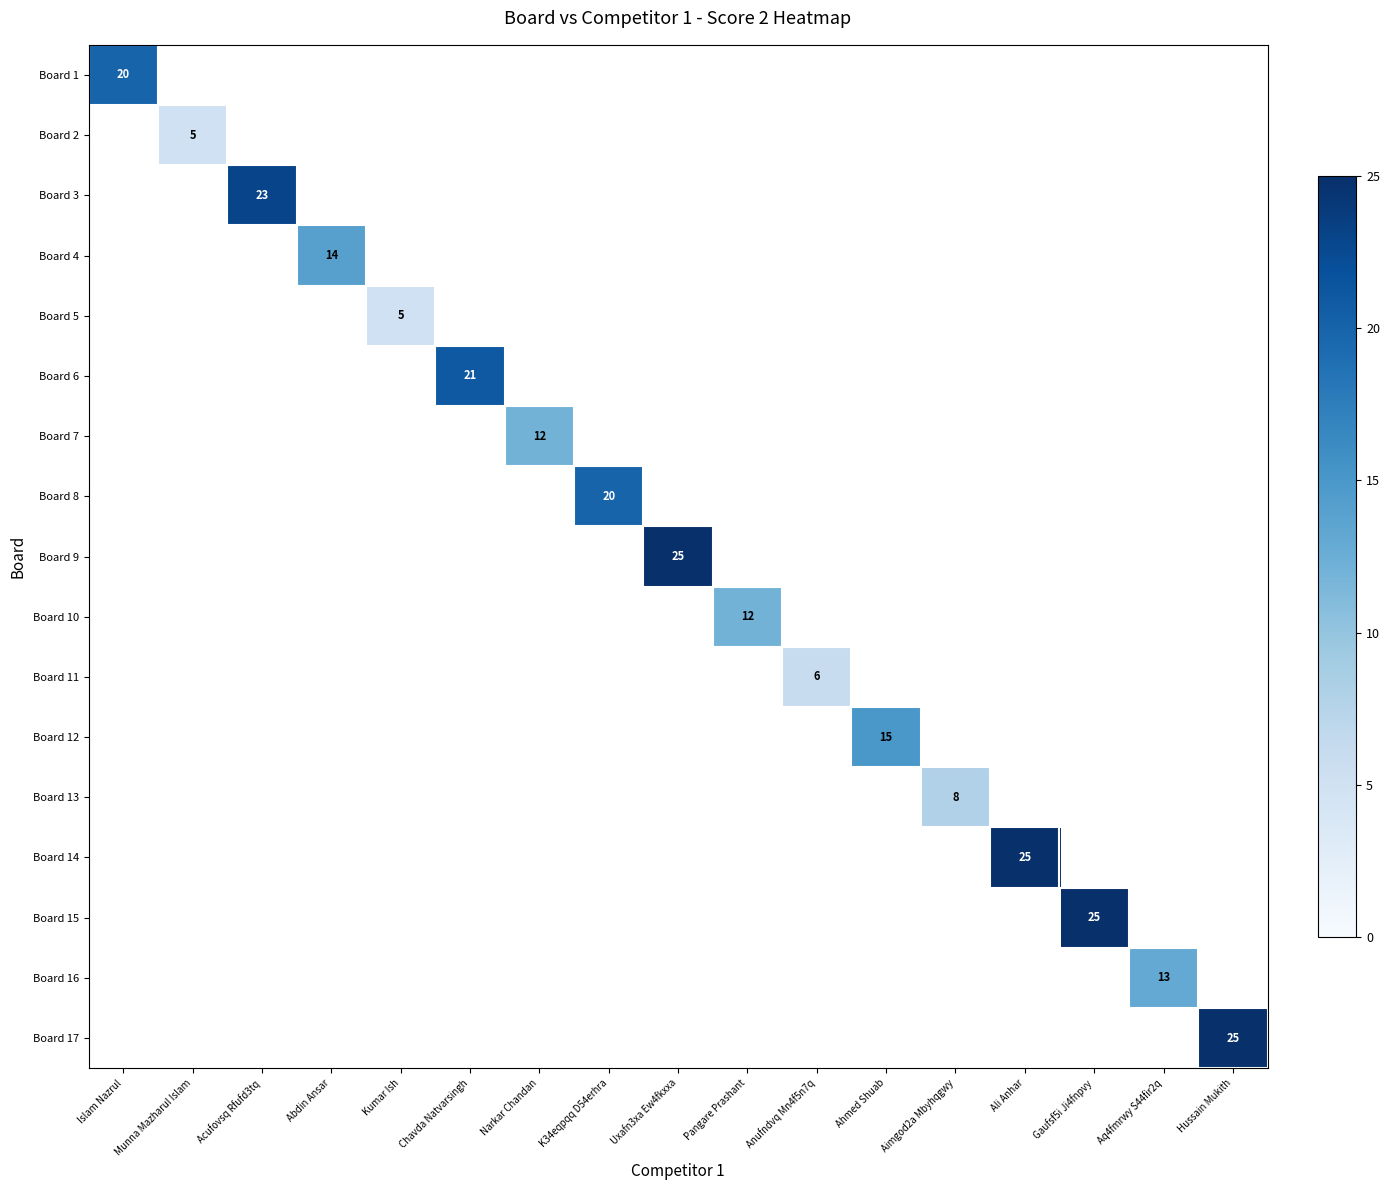

How many series are shown in this chart?

17